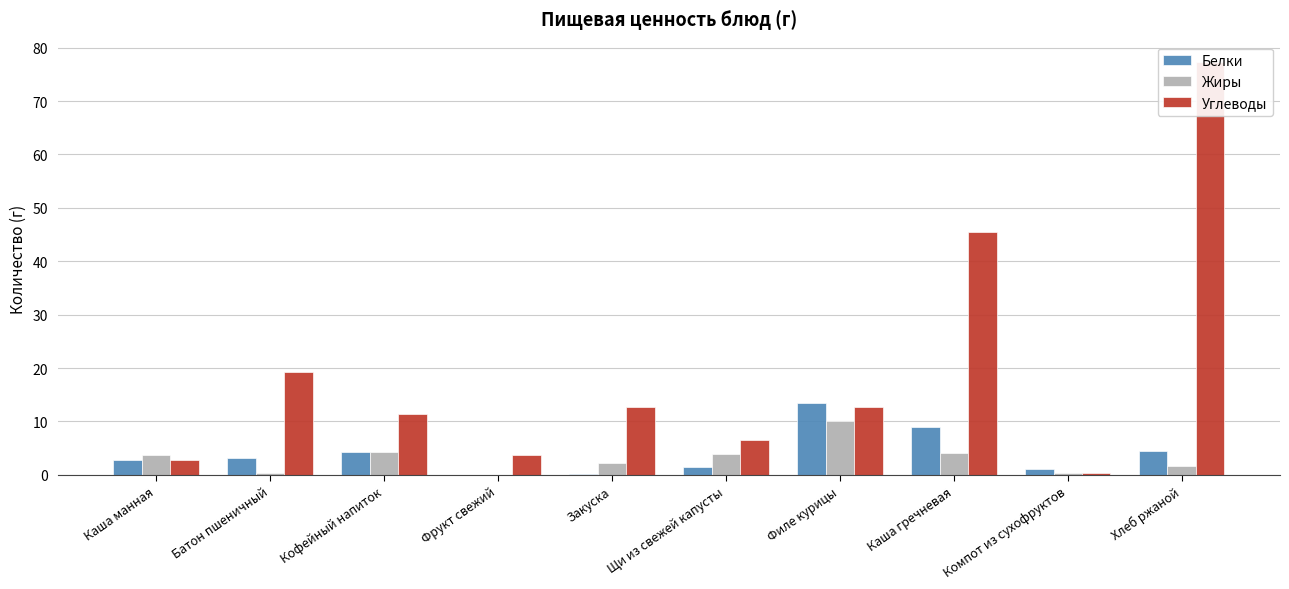

How many groups of bars are there?

10